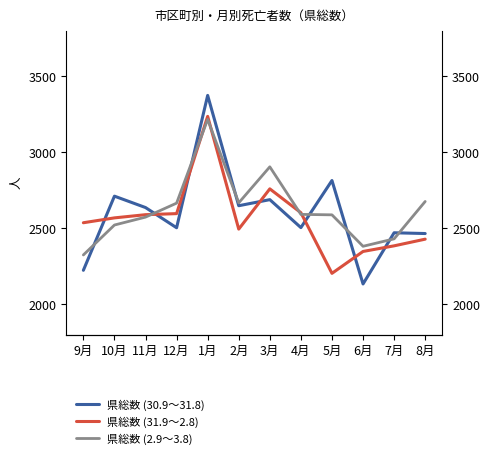

What is the sum of the 県総数 (31.9～2.8) values at 1月 and 2月?

5730